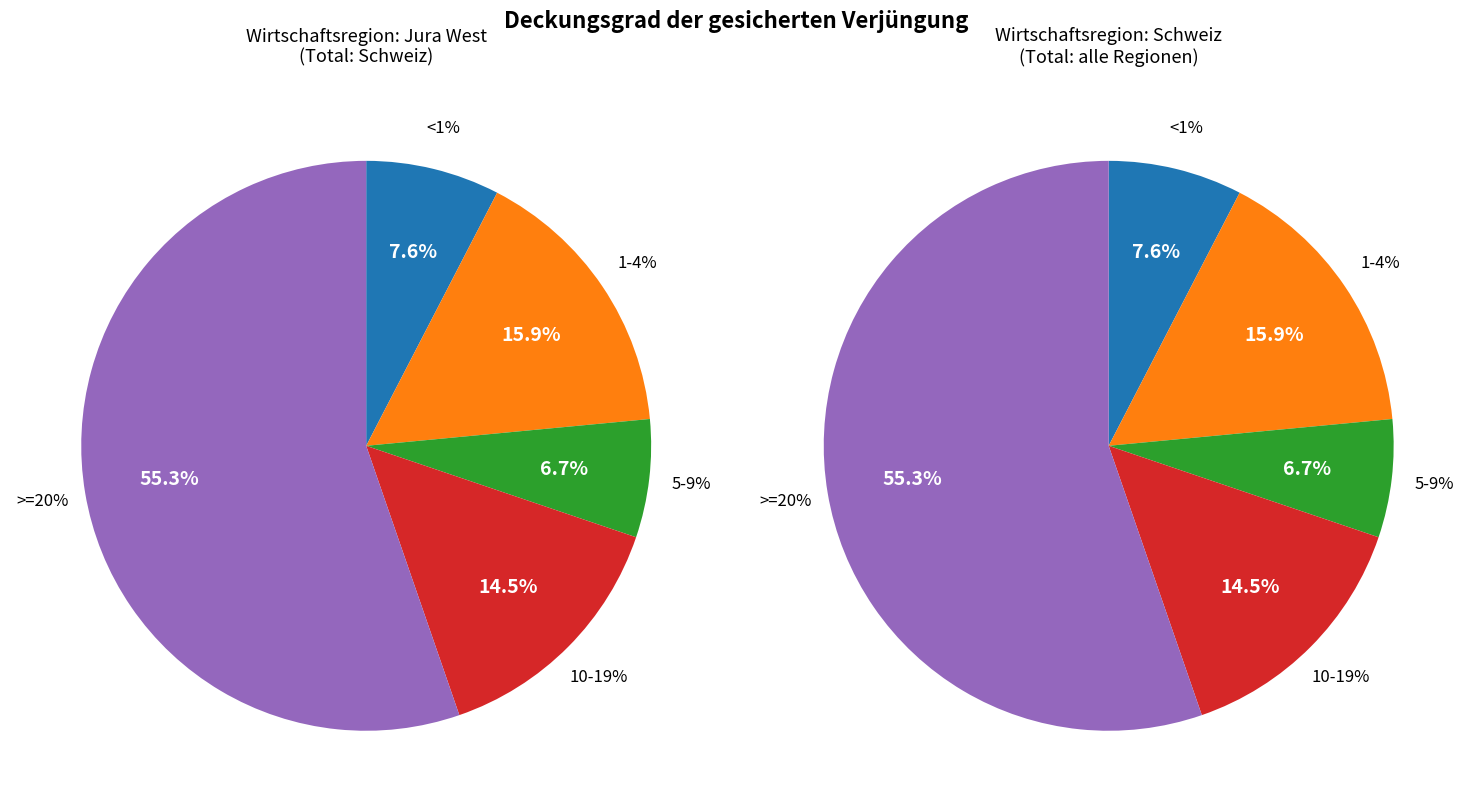

What portion of the pie excludes 1-4%?

84.1%